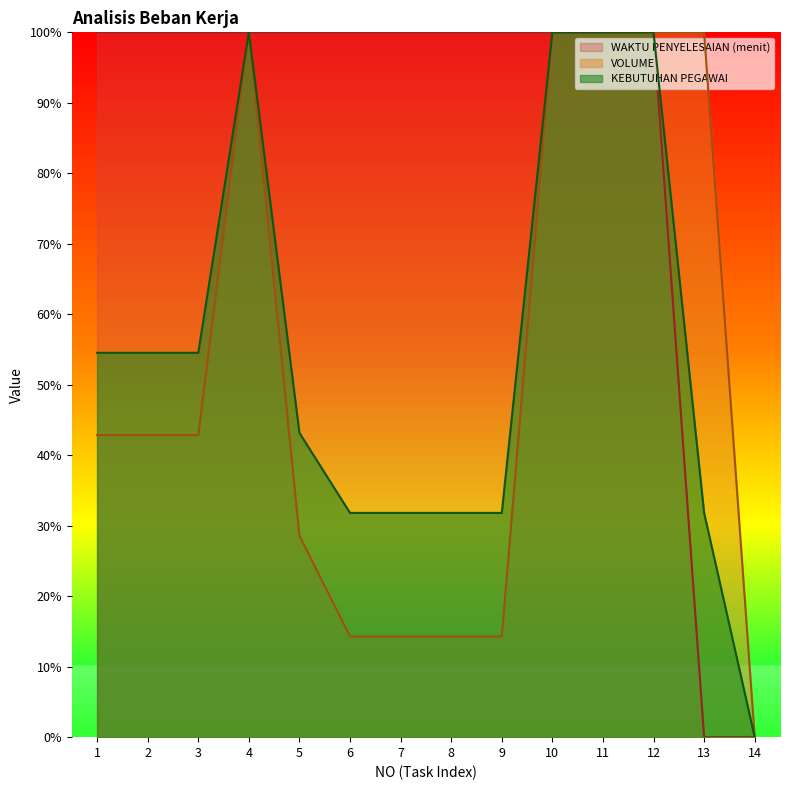

True or false: KEBUTUHAN PEGAWAI and WAKTU PENYELESAIAN (menit) intersect in this chart.

False